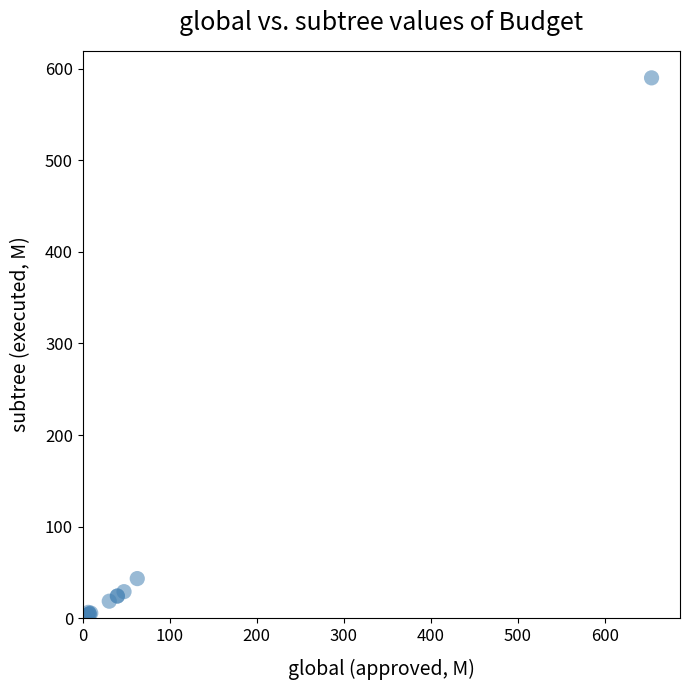

What Y value in the scatter plot is closest to 295?

43.3